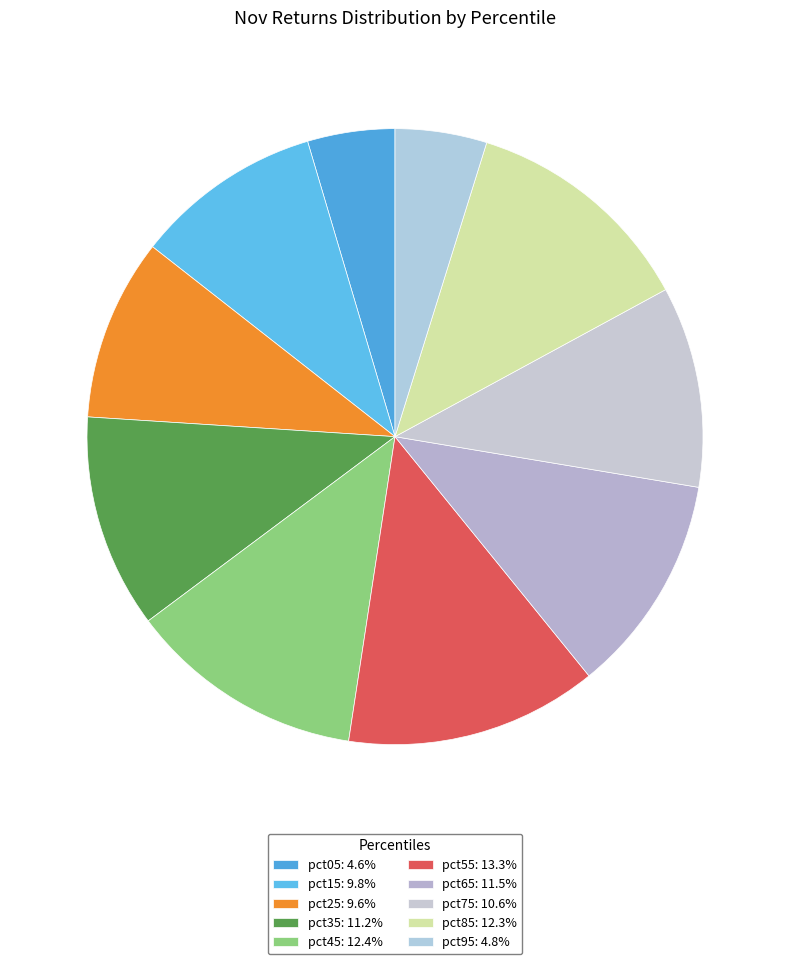

Count the number of slices in the pie.

10